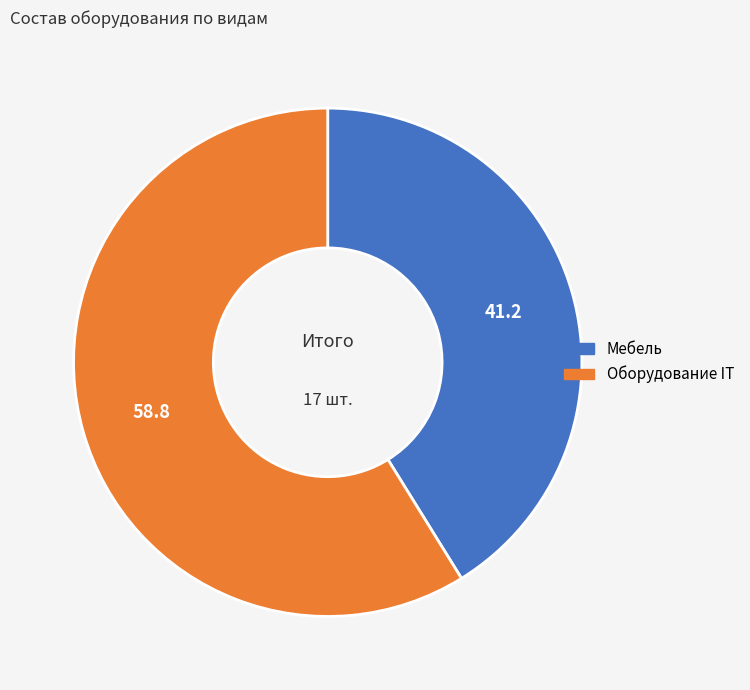

Approximately how many times larger is the value at Оборудование IT compared to Мебель?

1.4